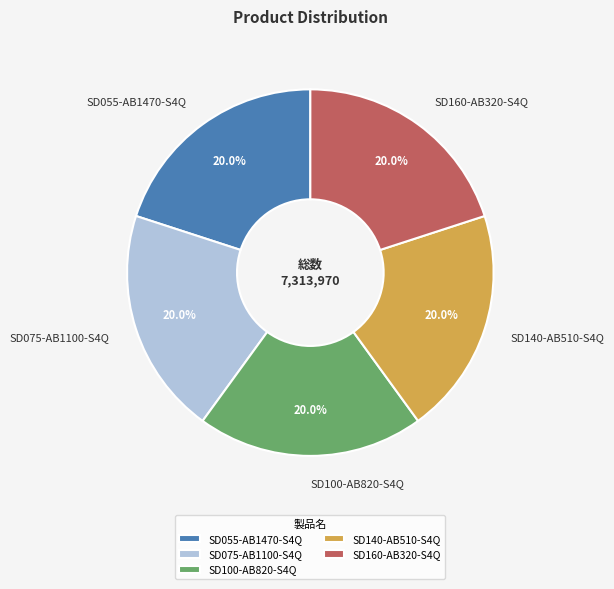

Does any single category account for the majority?

No